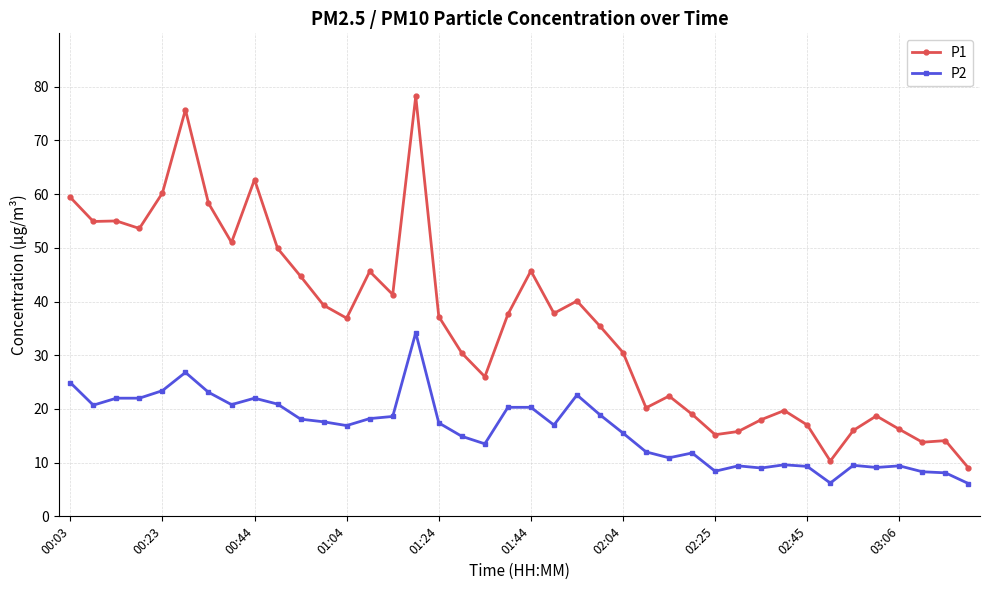

What is the difference between the maximum and minimum values in the P1 series?

69.2